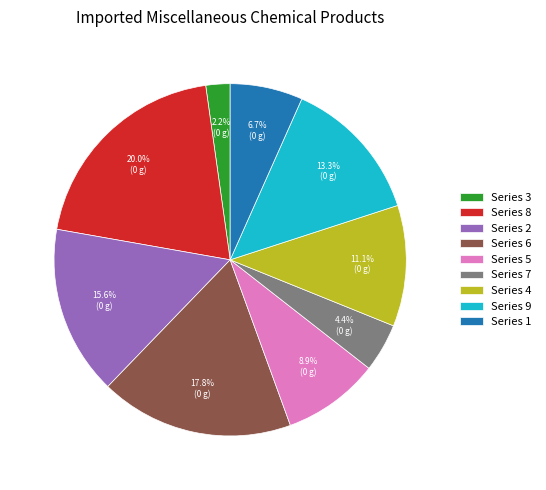

Is there any slice that represents more than half of the pie?

No